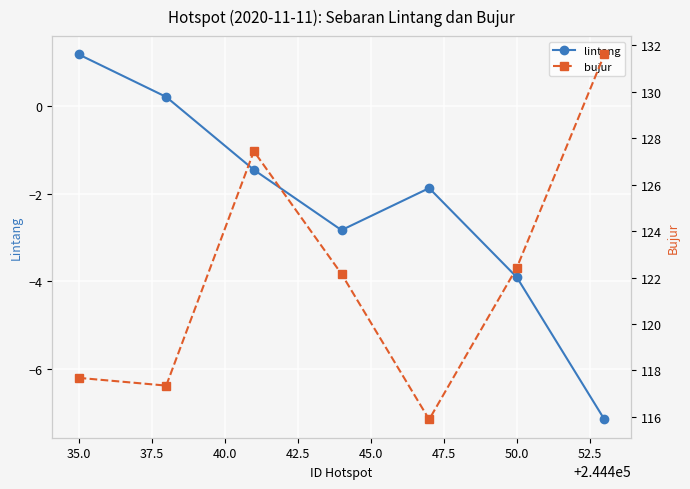

Rank the series by their maximum value, from highest to lowest.

bujur, lintang